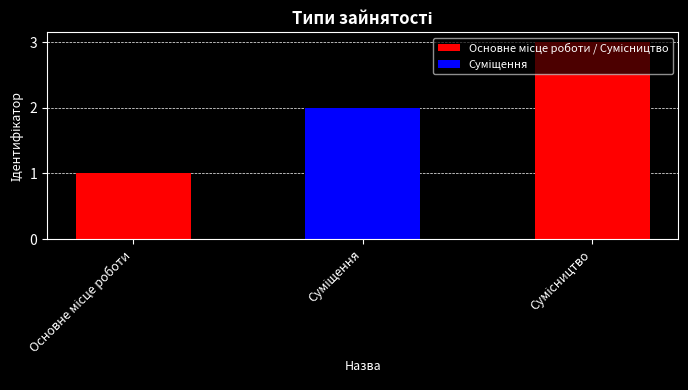

Which has a higher value, Суміщення or Основне місце роботи?

Суміщення